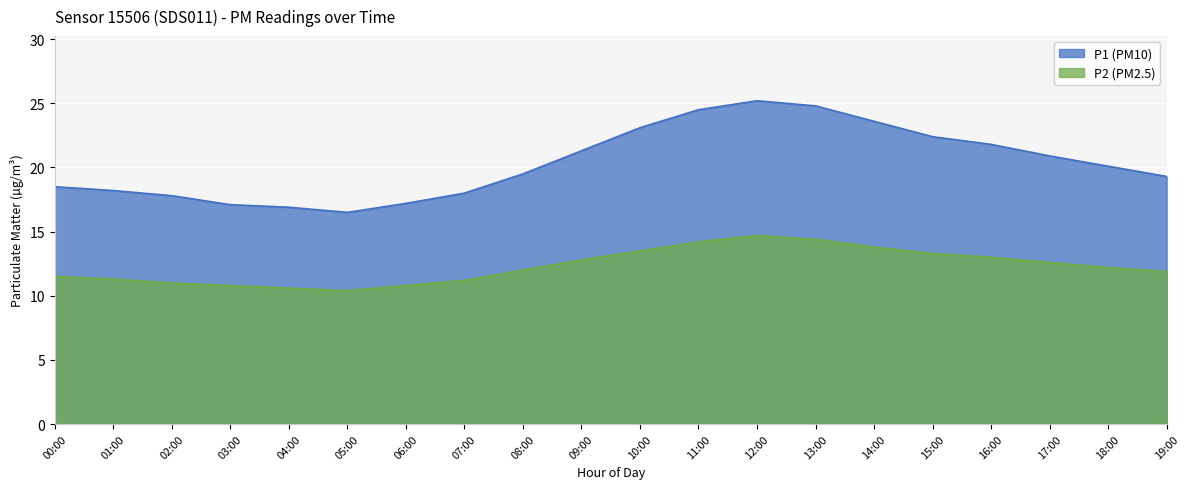

What is the value of the P1 point at the 14th from the left?

24.8